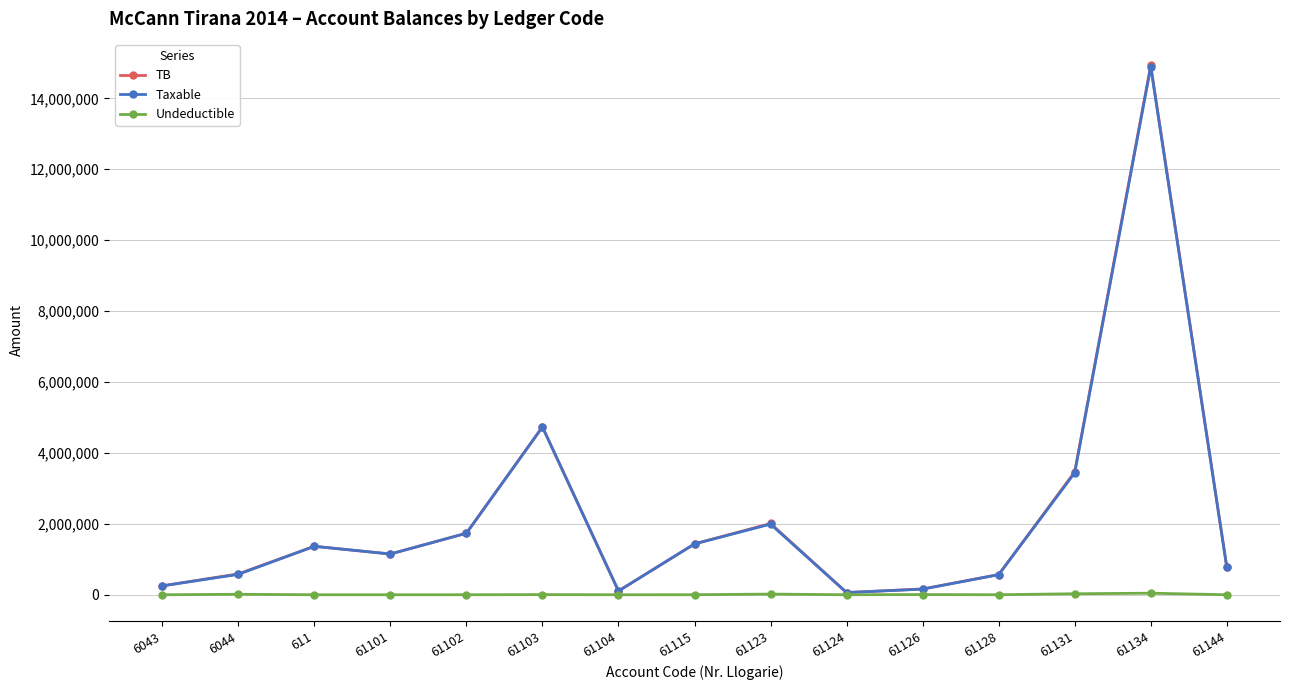

What is the highest value of the TB series?

14931158.8